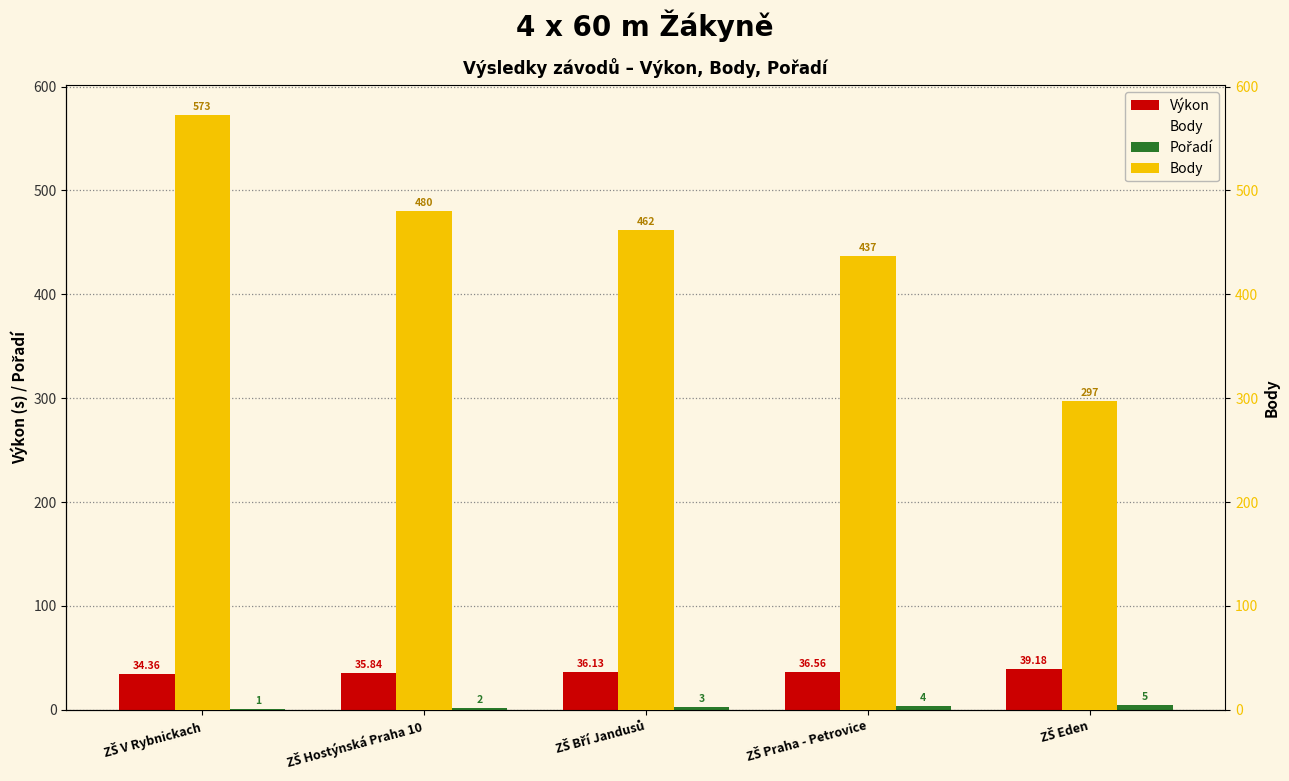

What is the label of the 2nd bar from the left?

ZŠ Hostýnská Praha 10